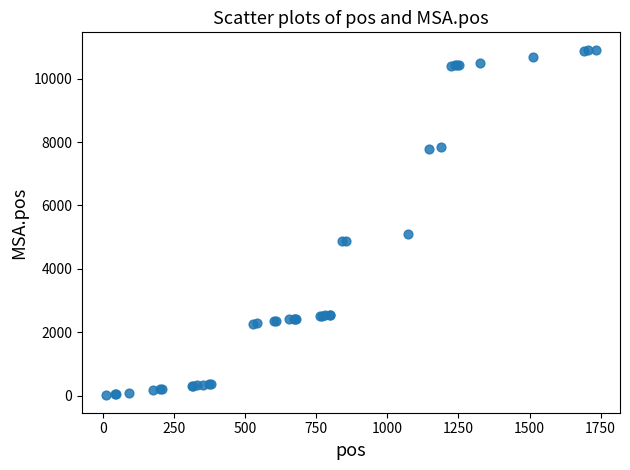

What Y value in the scatter plot is closest to 5463?

5109